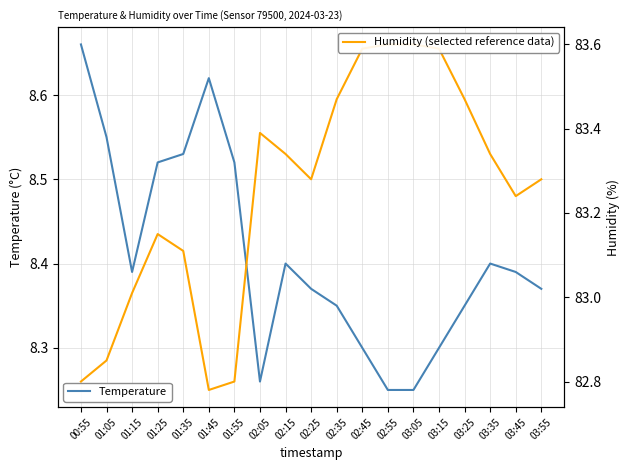

Which series has the largest range (max minus min)?

Humidity (selected reference data)